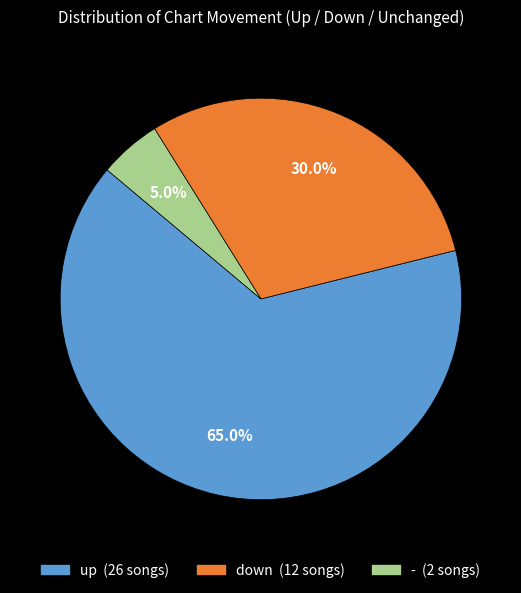

To the nearest percent, what percentage of the pie is up?

65%